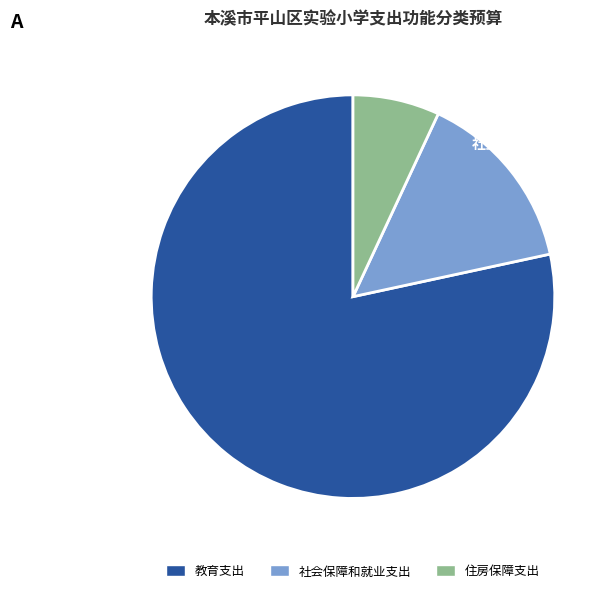

Is it true that 社会保障和就业支出 is 15% of the pie?

True